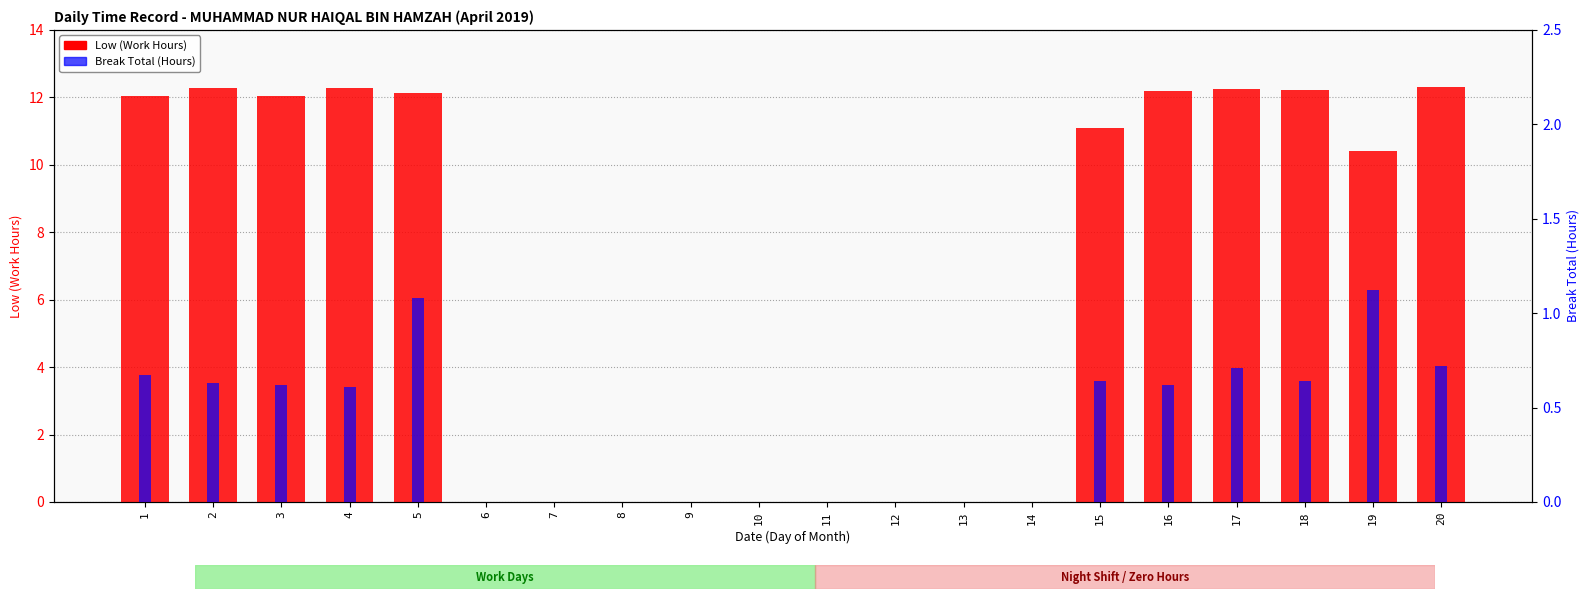

What is the average value of the Break Total (Hours) series?

0.4